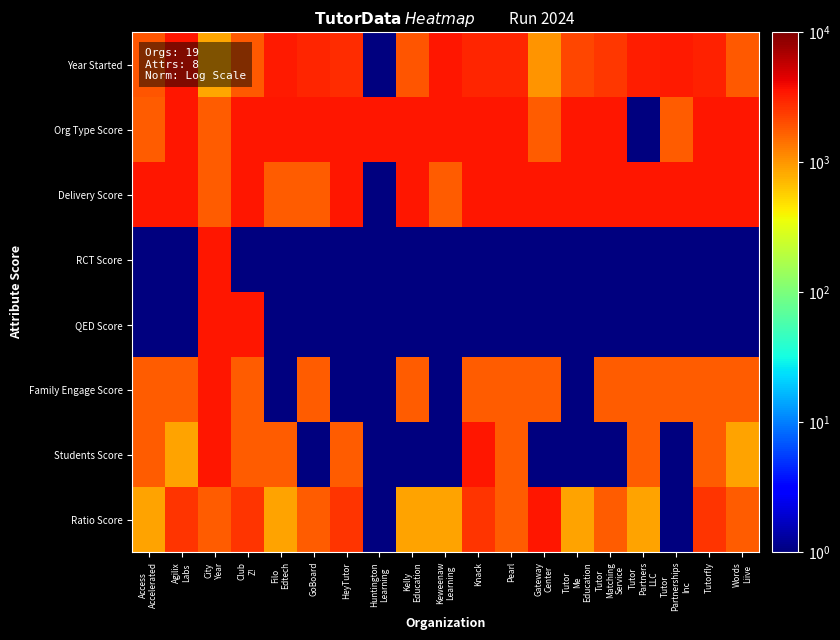

Reading left to right, list all the values displayed in this chart.

Year Started: Access
Accelerated=1867.7	Agilix
Labs=3501.0	City
Year=856.6	Club
Z!=1789.9	Filo
Edtech=3345.4	GoBoard=2956.6	HeyTutor=2801.0	Huntington
Learning=1.0	Kelly
Education=1867.7	Keweenaw
Learning=3501.0	Knack=2956.6	Pearl=3034.3	Gateway
Center=1012.1	Tutor
Me
Education=2178.8	Tutor
Matching
Service=2489.9	Tutor
Partners
LLC=3189.9	Tutor
Partnerships
Inc=3345.4	Tutorfly=3112.1	Words
Liive=1789.9
Org Type Score: Access
Accelerated=1751.0	Agilix
Labs=3501.0	City
Year=1751.0	Club
Z!=3501.0	Filo
Edtech=3501.0	GoBoard=3501.0	HeyTutor=3501.0	Huntington
Learning=3501.0	Kelly
Education=3501.0	Keweenaw
Learning=3501.0	Knack=3501.0	Pearl=3501.0	Gateway
Center=1751.0	Tutor
Me
Education=3501.0	Tutor
Matching
Service=3501.0	Tutor
Partners
LLC=1.0	Tutor
Partnerships
Inc=1751.0	Tutorfly=3501.0	Words
Liive=3501.0
Delivery Score: Access
Accelerated=3501.0	Agilix
Labs=3501.0	City
Year=1751.0	Club
Z!=3501.0	Filo
Edtech=1751.0	GoBoard=1751.0	HeyTutor=3501.0	Huntington
Learning=1.0	Kelly
Education=3501.0	Keweenaw
Learning=1751.0	Knack=3501.0	Pearl=3501.0	Gateway
Center=3501.0	Tutor
Me
Education=3501.0	Tutor
Matching
Service=3501.0	Tutor
Partners
LLC=3501.0	Tutor
Partnerships
Inc=3501.0	Tutorfly=3501.0	Words
Liive=3501.0
RCT Score: Access
Accelerated=1.0	Agilix
Labs=1.0	City
Year=3501.0	Club
Z!=1.0	Filo
Edtech=1.0	GoBoard=1.0	HeyTutor=1.0	Huntington
Learning=1.0	Kelly
Education=1.0	Keweenaw
Learning=1.0	Knack=1.0	Pearl=1.0	Gateway
Center=1.0	Tutor
Me
Education=1.0	Tutor
Matching
Service=1.0	Tutor
Partners
LLC=1.0	Tutor
Partnerships
Inc=1.0	Tutorfly=1.0	Words
Liive=1.0
QED Score: Access
Accelerated=1.0	Agilix
Labs=1.0	City
Year=3501.0	Club
Z!=3501.0	Filo
Edtech=1.0	GoBoard=1.0	HeyTutor=1.0	Huntington
Learning=1.0	Kelly
Education=1.0	Keweenaw
Learning=1.0	Knack=1.0	Pearl=1.0	Gateway
Center=1.0	Tutor
Me
Education=1.0	Tutor
Matching
Service=1.0	Tutor
Partners
LLC=1.0	Tutor
Partnerships
Inc=1.0	Tutorfly=1.0	Words
Liive=1.0
Family Engage Score: Access
Accelerated=1751.0	Agilix
Labs=1751.0	City
Year=3501.0	Club
Z!=1751.0	Filo
Edtech=1.0	GoBoard=1751.0	HeyTutor=1.0	Huntington
Learning=1.0	Kelly
Education=1751.0	Keweenaw
Learning=1.0	Knack=1751.0	Pearl=1751.0	Gateway
Center=1751.0	Tutor
Me
Education=1.0	Tutor
Matching
Service=1751.0	Tutor
Partners
LLC=1751.0	Tutor
Partnerships
Inc=1751.0	Tutorfly=1751.0	Words
Liive=1751.0
Students Score: Access
Accelerated=1751.0	Agilix
Labs=876.0	City
Year=3501.0	Club
Z!=1751.0	Filo
Edtech=1751.0	GoBoard=1.0	HeyTutor=1751.0	Huntington
Learning=1.0	Kelly
Education=1.0	Keweenaw
Learning=1.0	Knack=3501.0	Pearl=1751.0	Gateway
Center=1.0	Tutor
Me
Education=1.0	Tutor
Matching
Service=1.0	Tutor
Partners
LLC=1751.0	Tutor
Partnerships
Inc=1.0	Tutorfly=1751.0	Words
Liive=876.0
Ratio Score: Access
Accelerated=876.0	Agilix
Labs=2626.0	City
Year=1751.0	Club
Z!=2626.0	Filo
Edtech=876.0	GoBoard=1751.0	HeyTutor=2626.0	Huntington
Learning=1.0	Kelly
Education=876.0	Keweenaw
Learning=876.0	Knack=2626.0	Pearl=1751.0	Gateway
Center=3501.0	Tutor
Me
Education=876.0	Tutor
Matching
Service=1751.0	Tutor
Partners
LLC=876.0	Tutor
Partnerships
Inc=1.0	Tutorfly=2626.0	Words
Liive=1751.0